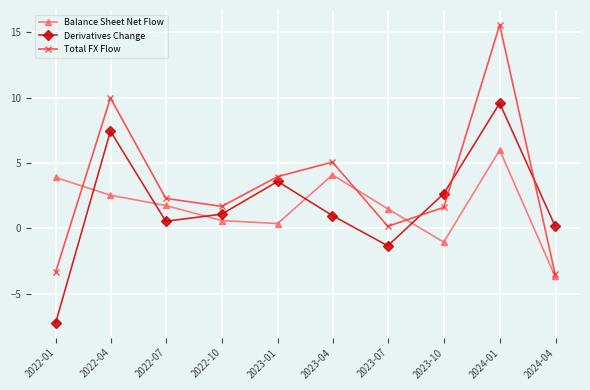

How many interior local valleys does the Total FX Flow series have?

2